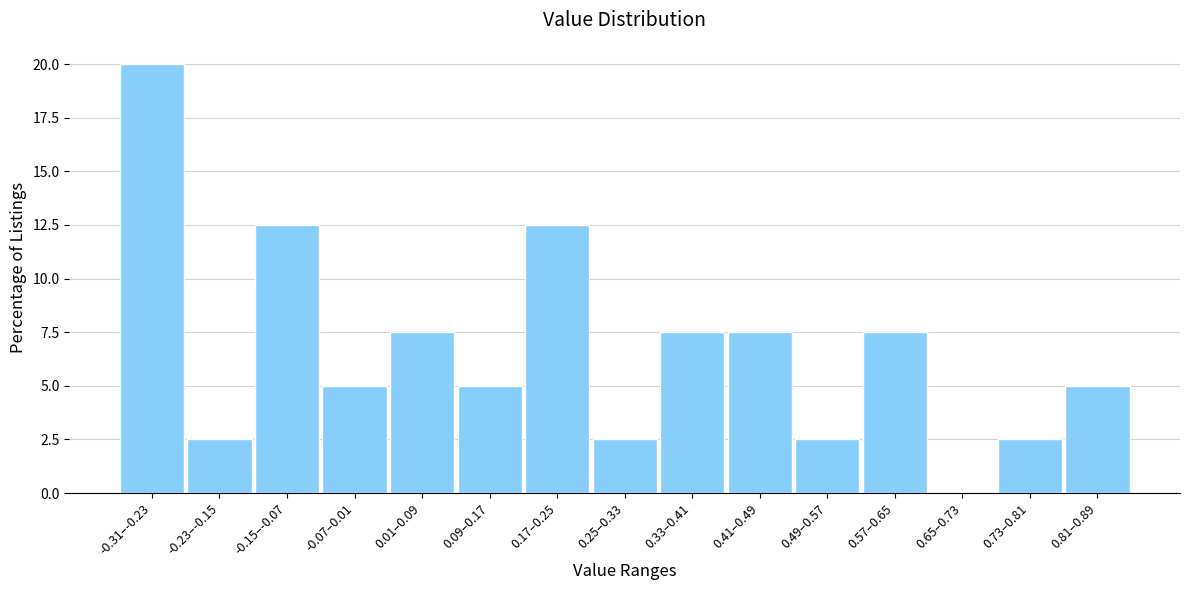

Reading left to right, transcribe all the data shown in this chart.

-0.31–-0.23=20.0	-0.23–-0.15=2.5	-0.15–-0.07=12.5	-0.07–0.01=5.0	0.01–0.09=7.5	0.09–0.17=5.0	0.17–0.25=12.5	0.25–0.33=2.5	0.33–0.41=7.5	0.41–0.49=7.5	0.49–0.57=2.5	0.57–0.65=7.5	0.65–0.73=0.0	0.73–0.81=2.5	0.81–0.89=5.0